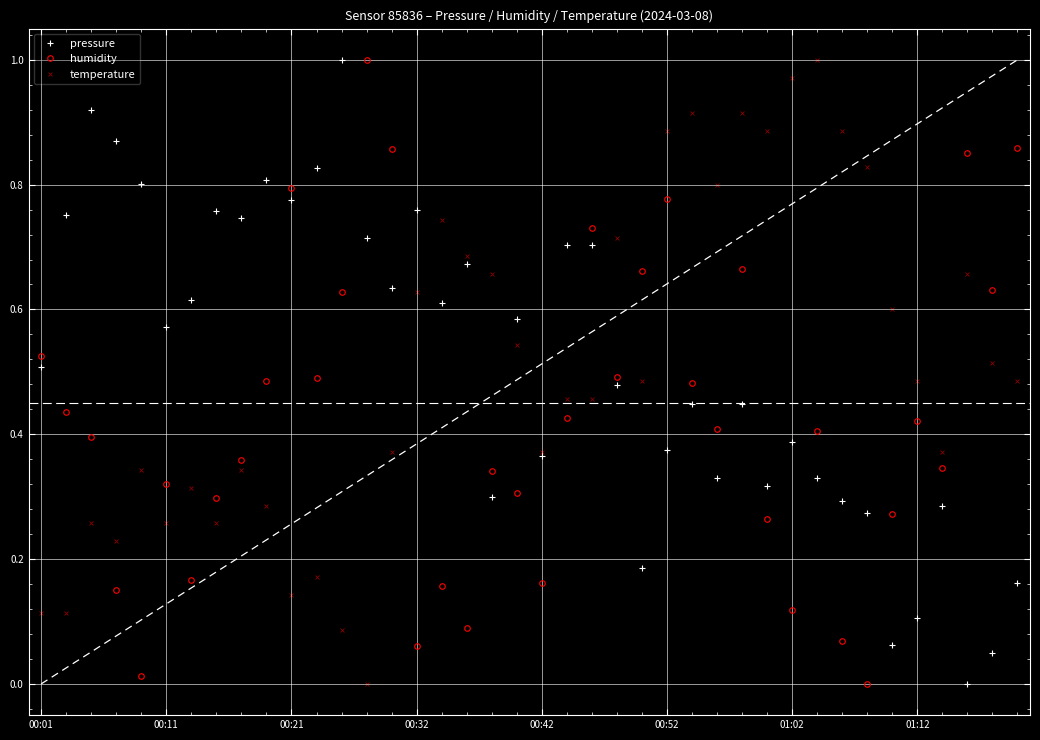

True or false: pressure has more than 1 points higher than both neighbors.

True